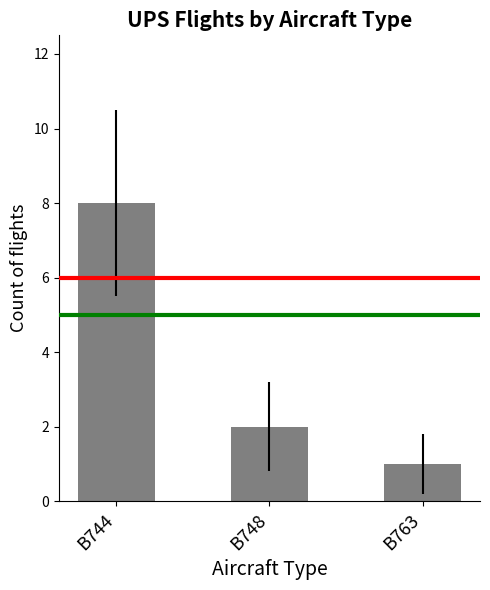

Count the number of categories in the chart.

3